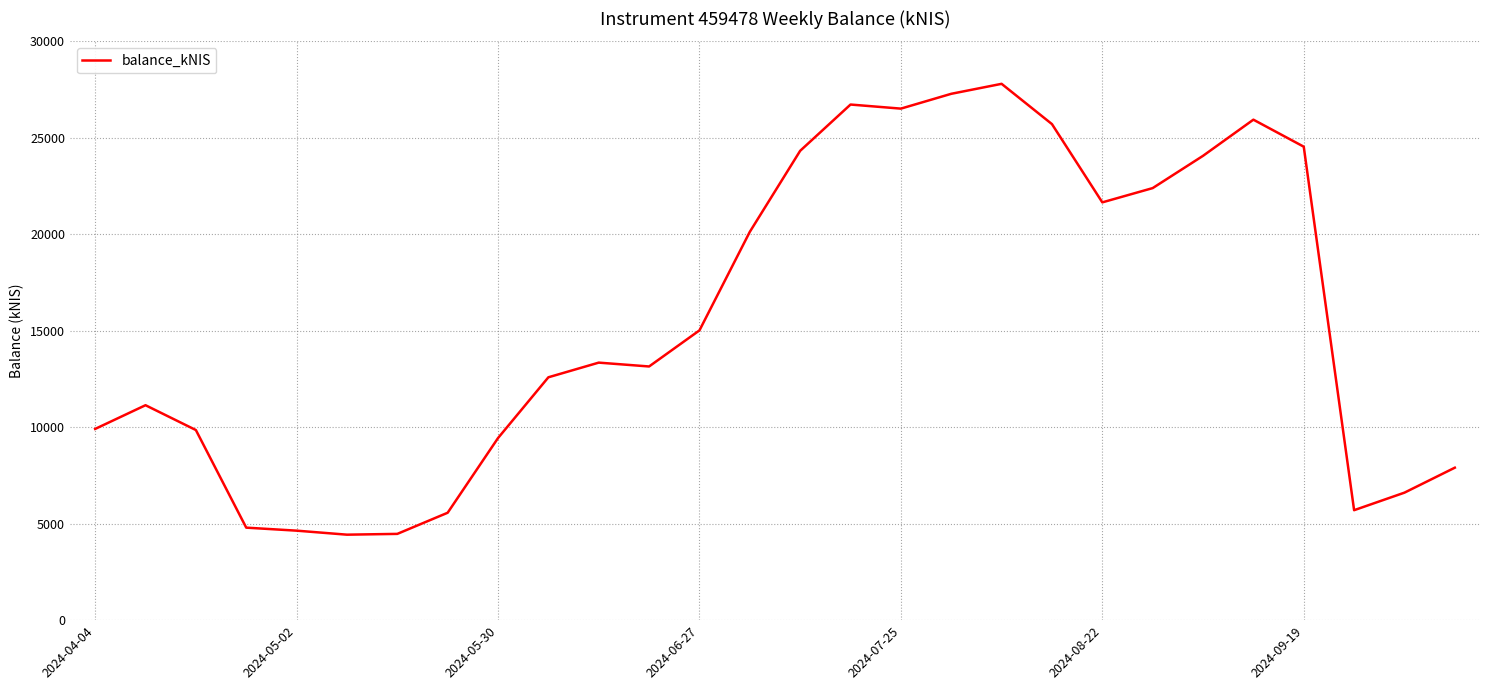

What is the minimum value shown in the chart?

4430.8